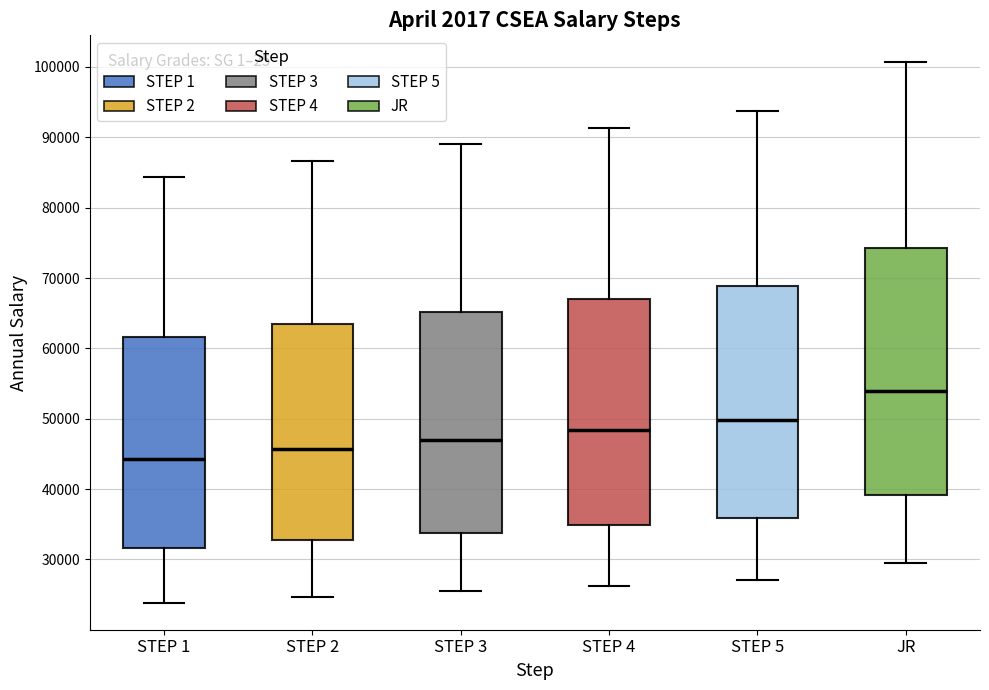

Reading left to right, read every box against the y-axis: the position of its median line, the range the box covers, and the ends of its whiskers. The values are not printed on the chart, so give them approximately, as read against the axis.

STEP 1: median 44000, box 32000 to 62000, whiskers 24000 to 84000
STEP 2: median 46000, box 33000 to 63000, whiskers 25000 to 87000
STEP 3: median 47000, box 34000 to 65000, whiskers 25000 to 89000
STEP 4: median 48000, box 35000 to 67000, whiskers 26000 to 91000
STEP 5: median 50000, box 36000 to 69000, whiskers 27000 to 94000
JR: median 54000, box 39000 to 74000, whiskers 29000 to 101000